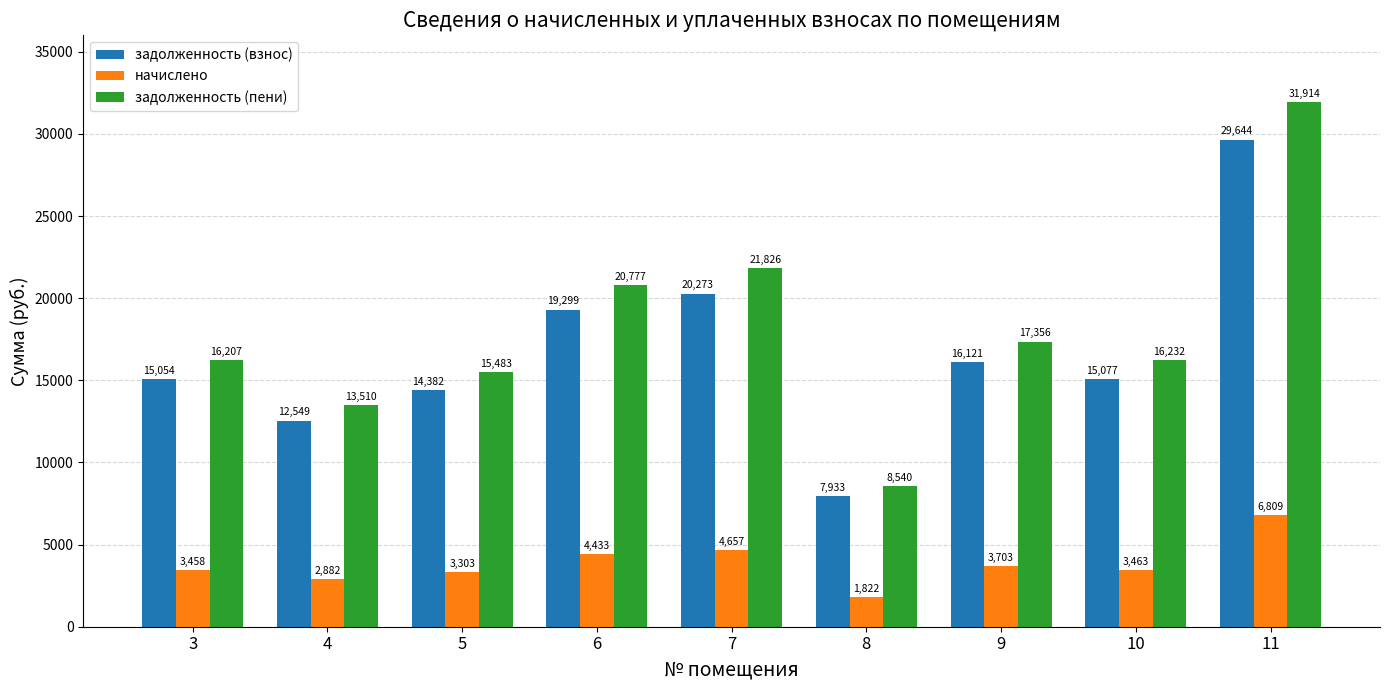

Between 3 and 6, which series saw the biggest shift?

задолженность (пени)